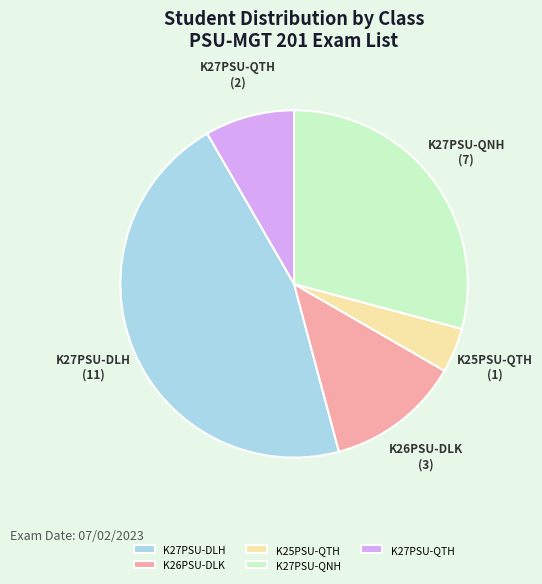

Which category has the biggest portion of the pie?

K27PSU-DLH